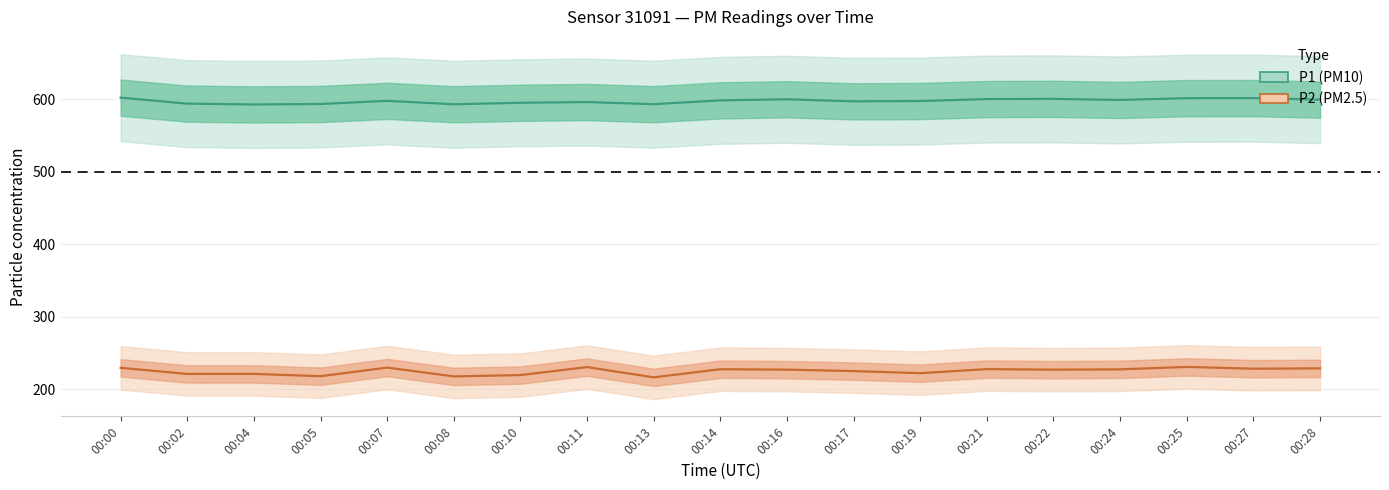

True or false: P2 and P1 cross at least once.

False